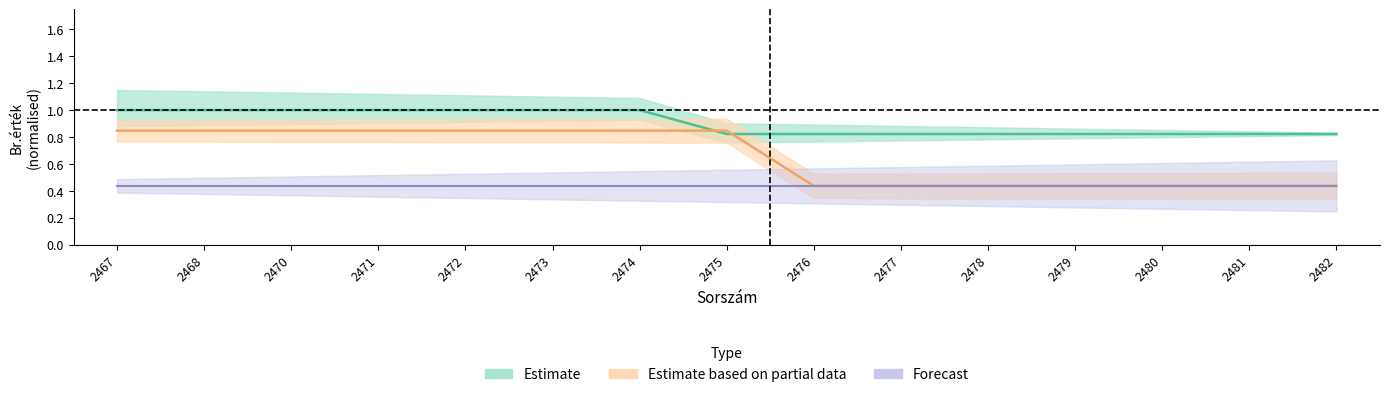

What is the average value of the Br.érték series?

0.9